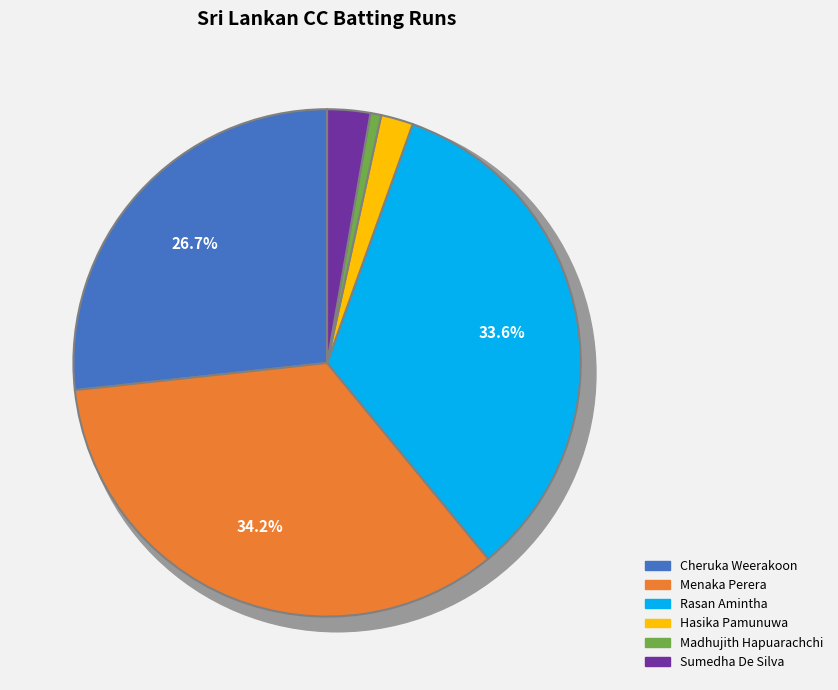

Does any single category account for the majority?

No